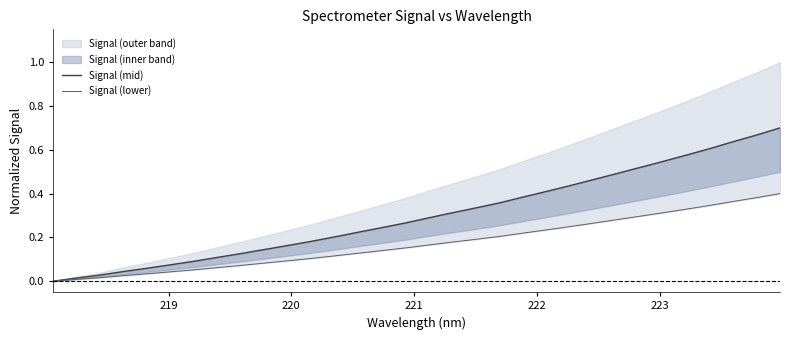

How many lines are shown in the chart?

2